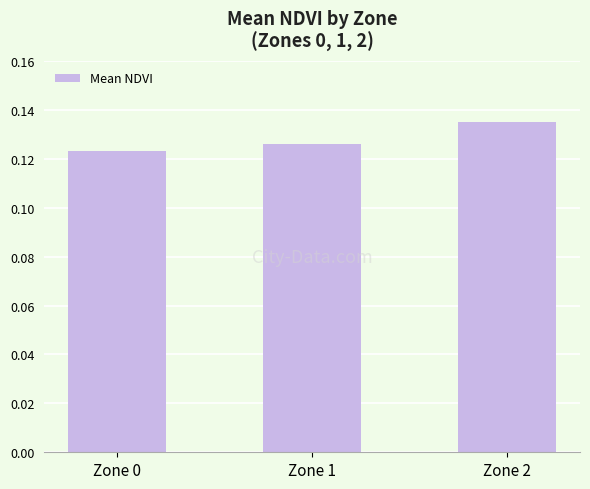

Which has a higher value, Zone 0 or Zone 2?

Zone 2